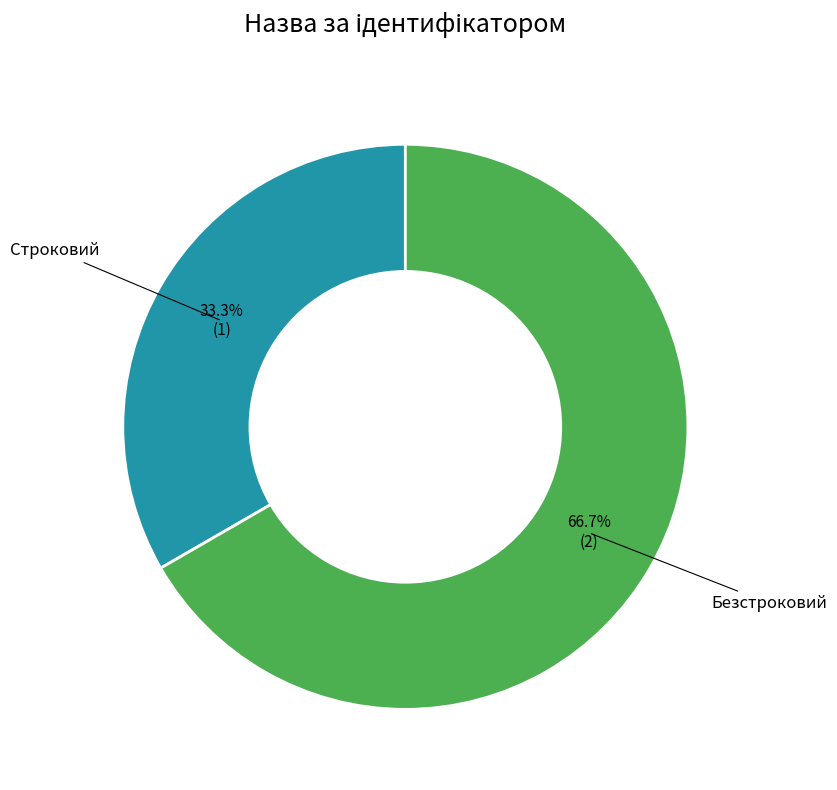

Combined, do Безстроковий and Строковий account for over 50%?

Yes